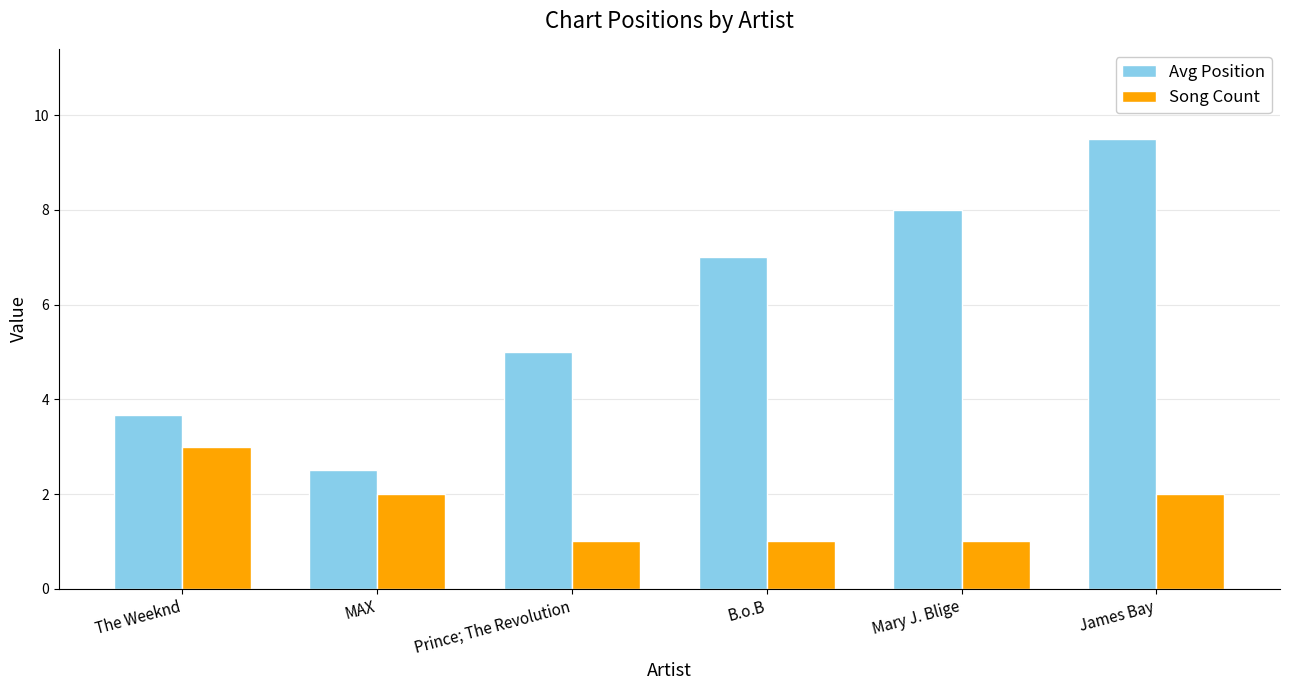

List the series in order of their peak value, lowest first.

Song Count, Avg Position